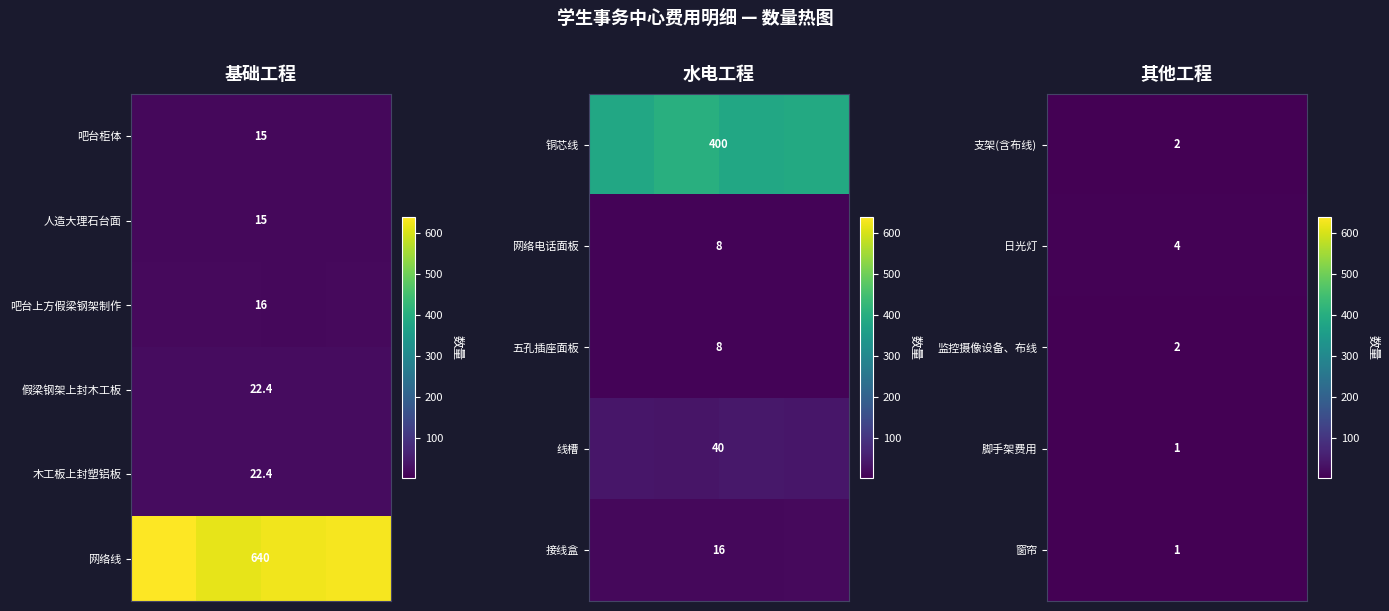

How many data points in 网络线 are less than 631?

2